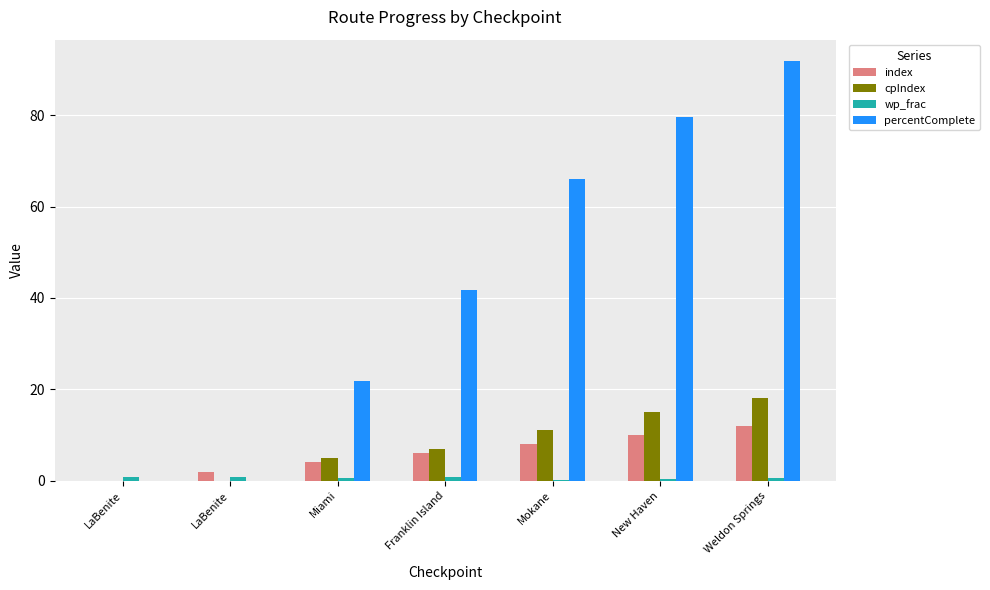

Rank the categories by wp_frac value from lowest to highest.

Mokane, New Haven, Weldon Springs, Miami, Franklin Island, LaBenite, LaBenite